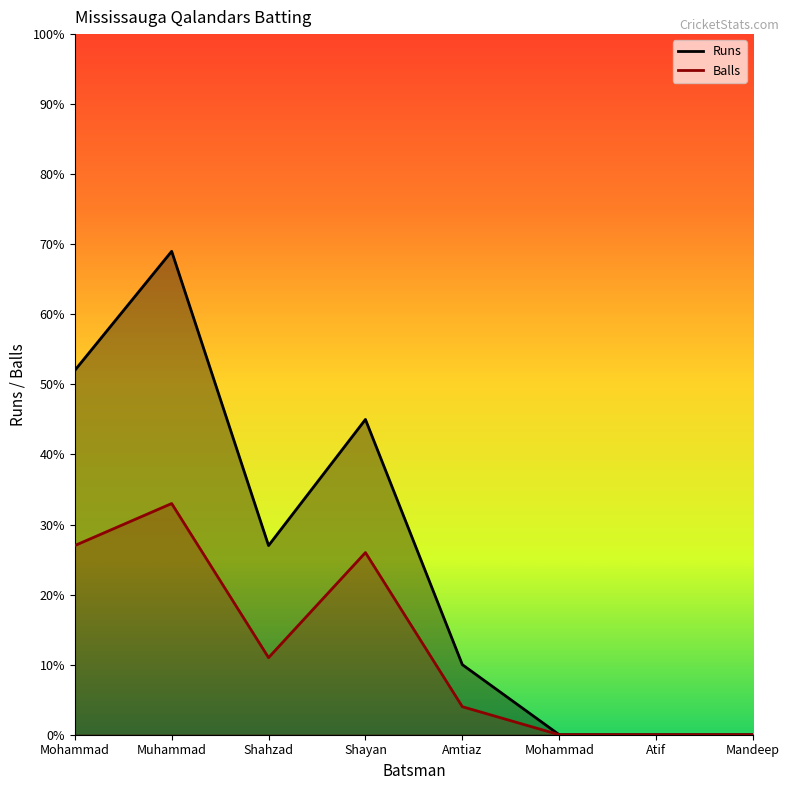

How many data points in Runs are less than 27?

4